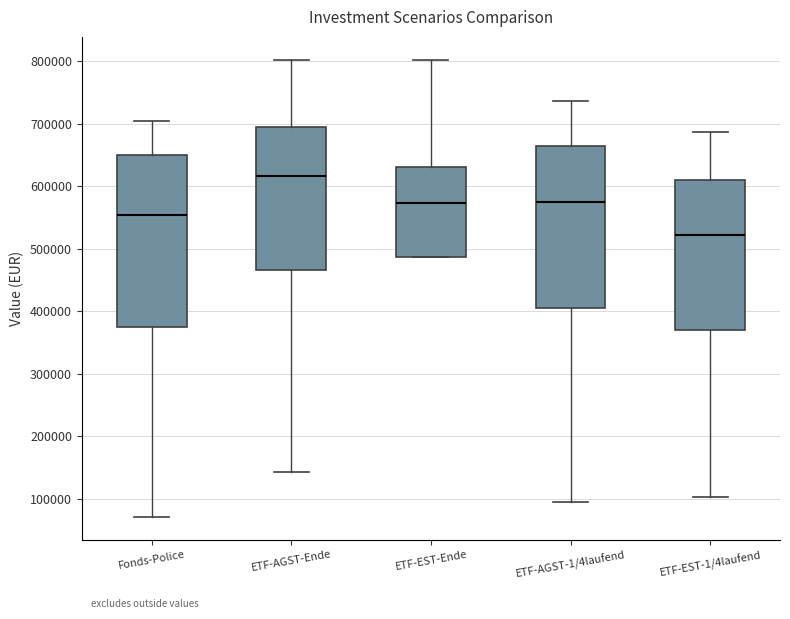

Reading left to right, read every box against the y-axis: the position of its median line, the range the box covers, and the ends of its whiskers. The values are not printed on the chart, so give them approximately, as read against the axis.

Fonds-Police: median 550000, box 370000 to 650000, whiskers 70000 to 700000
ETF-AGST-Ende: median 620000, box 470000 to 690000, whiskers 140000 to 800000
ETF-EST-Ende: median 570000, box 490000 to 630000, whiskers 490000 to 800000
ETF-AGST-1/4laufend: median 570000, box 410000 to 660000, whiskers 100000 to 740000
ETF-EST-1/4laufend: median 520000, box 370000 to 610000, whiskers 100000 to 690000